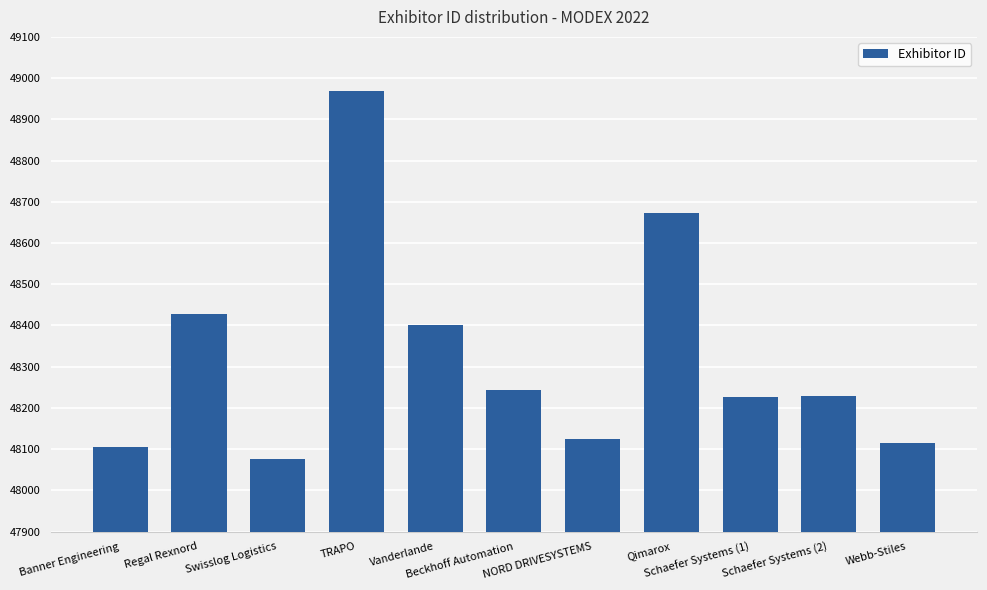

At which category does the chart reach its peak across all series?

TRAPO